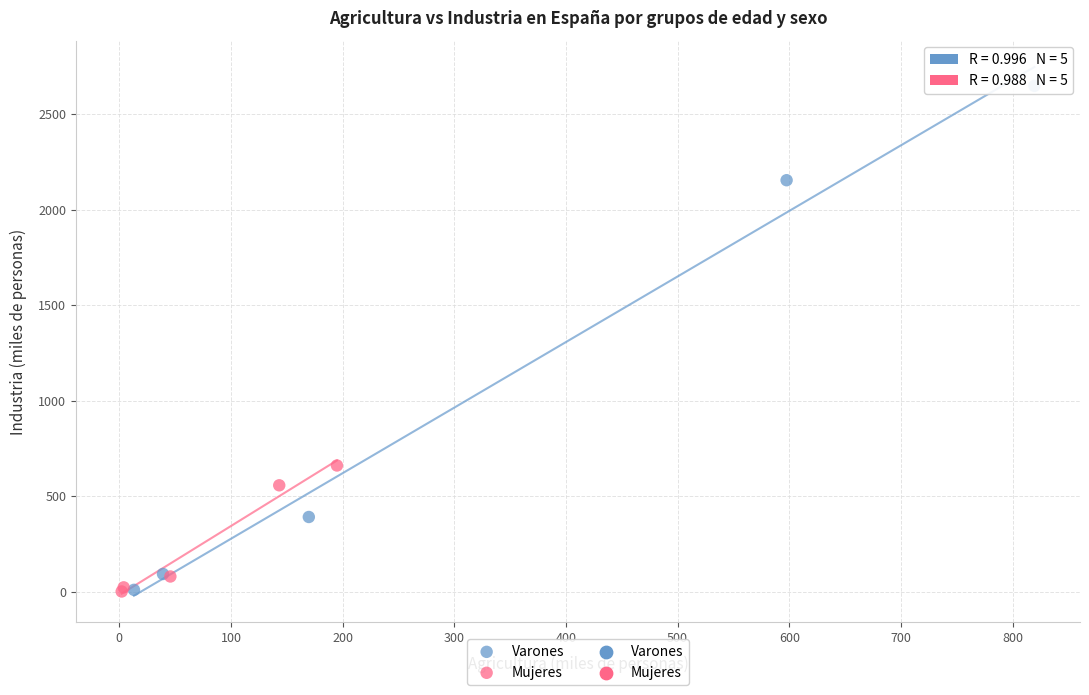

Which series contains the highest Y value?

Varones